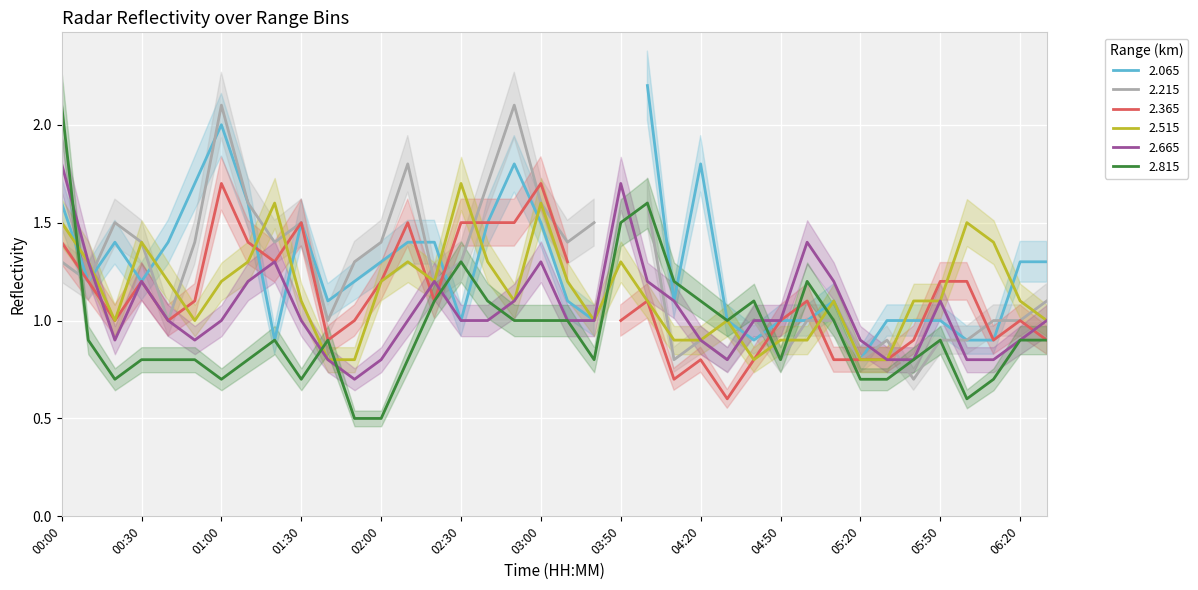

What is the difference between the maximum and minimum values in the 2.815 series?

1.6